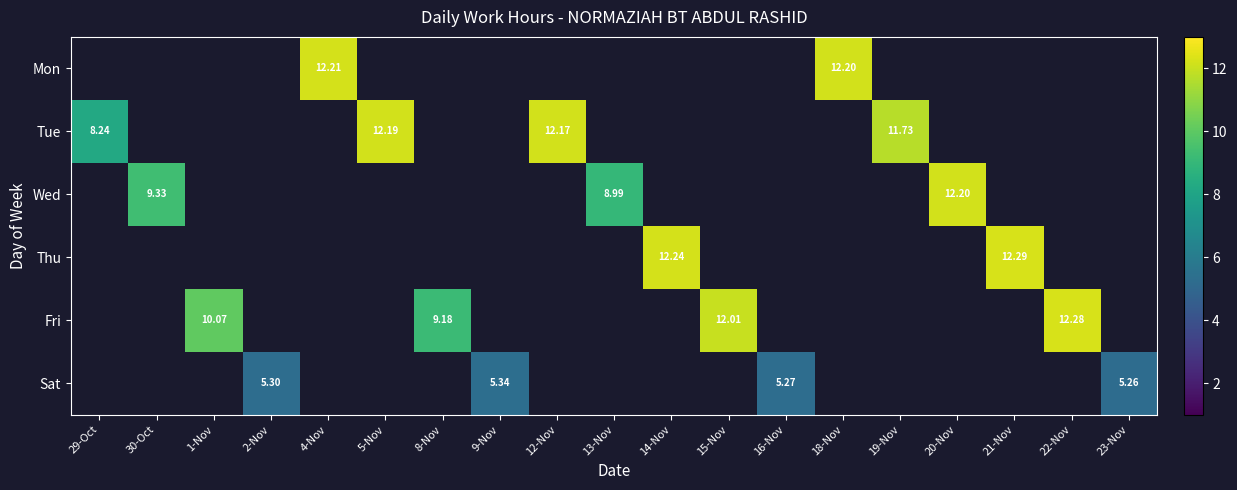

Which has a higher value, 1-Nov or 9-Nov?

1-Nov